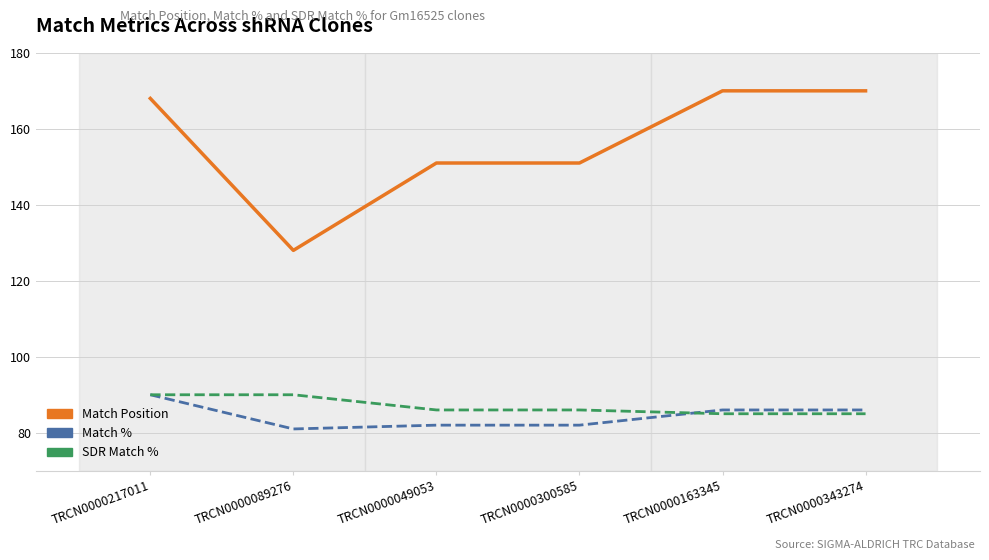

True or false: Match % and Match Position cross at least once.

False